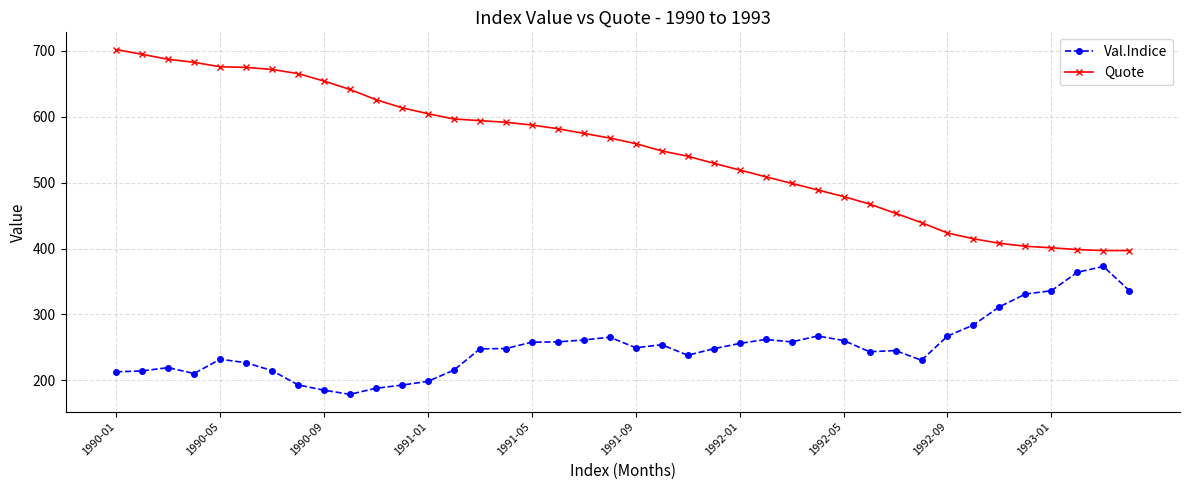

Which series has the largest total across all categories?

Quote